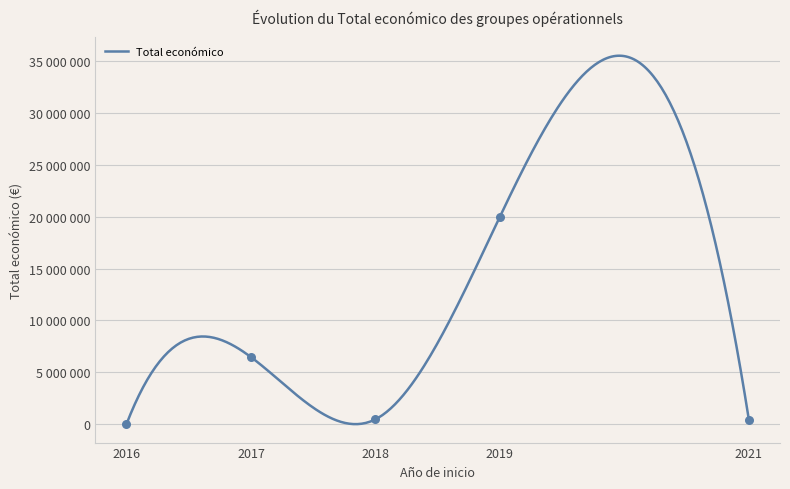

Which has a higher value, 2017 or 2017?

2017